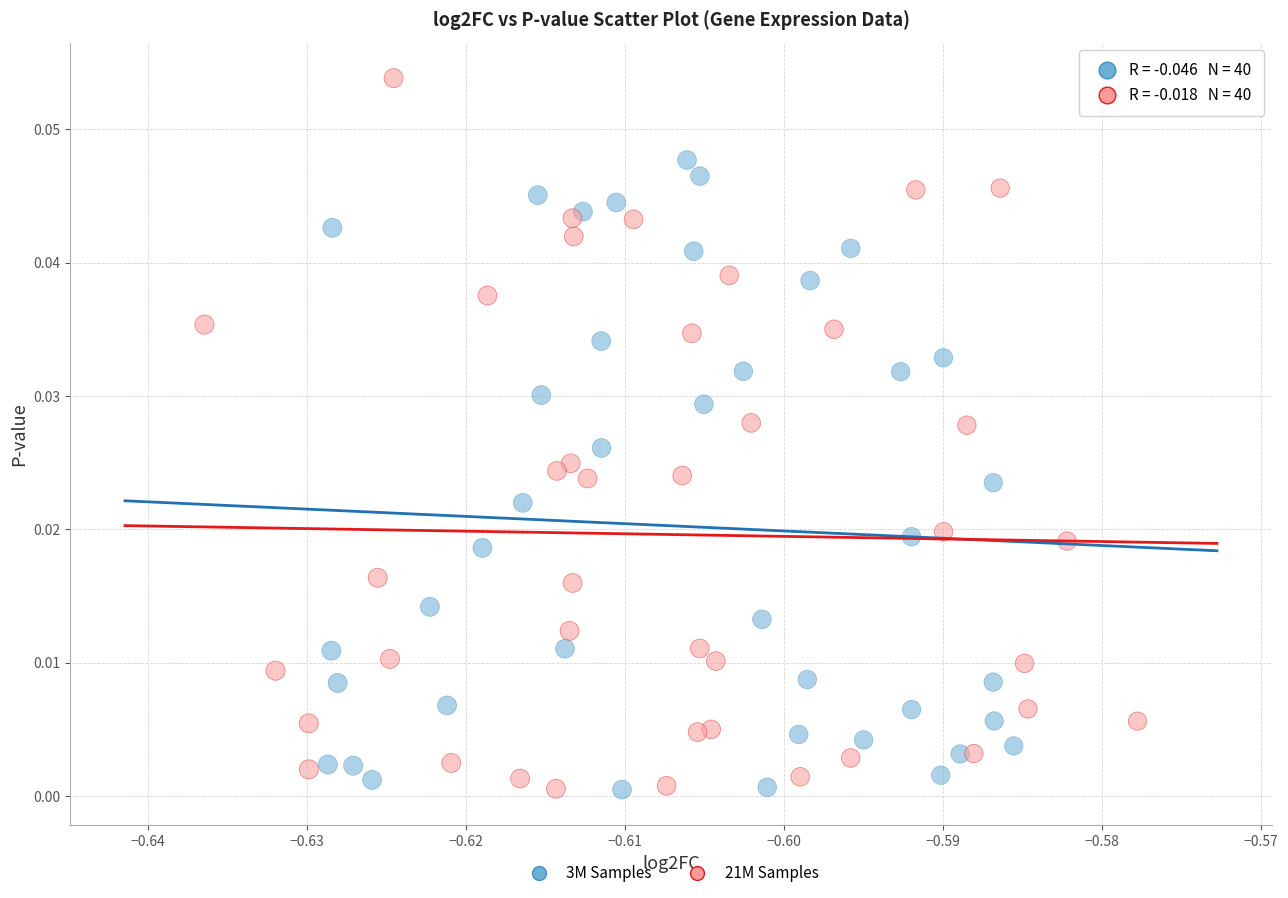

Which series has the widest spread of Y values?

21M Samples